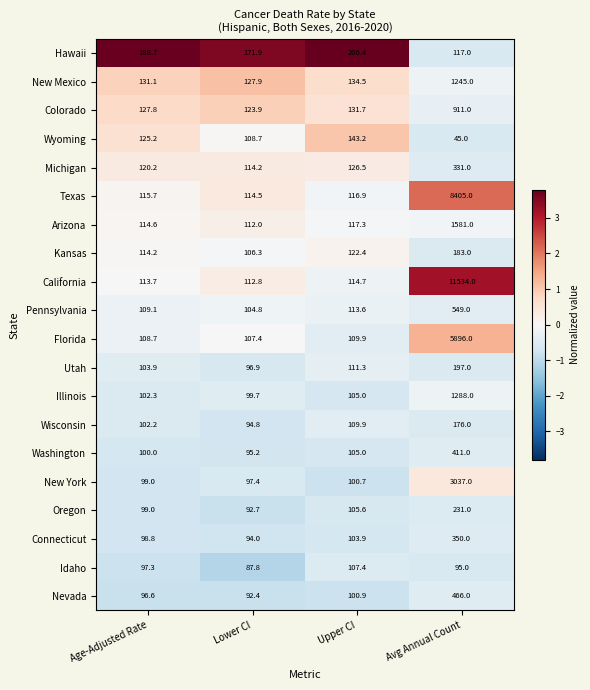

What is the minimum value shown in the chart?

45.0